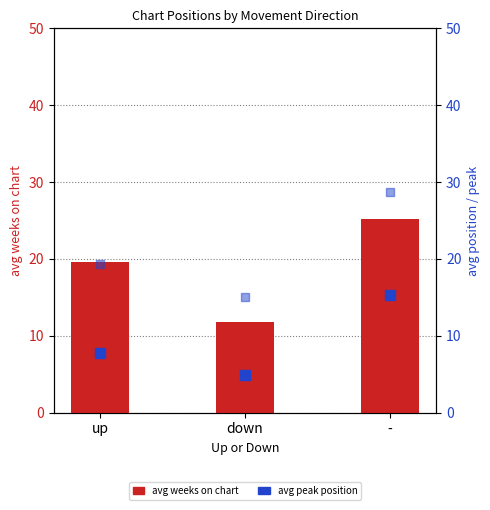

At which category is the sum across all series the highest?

-